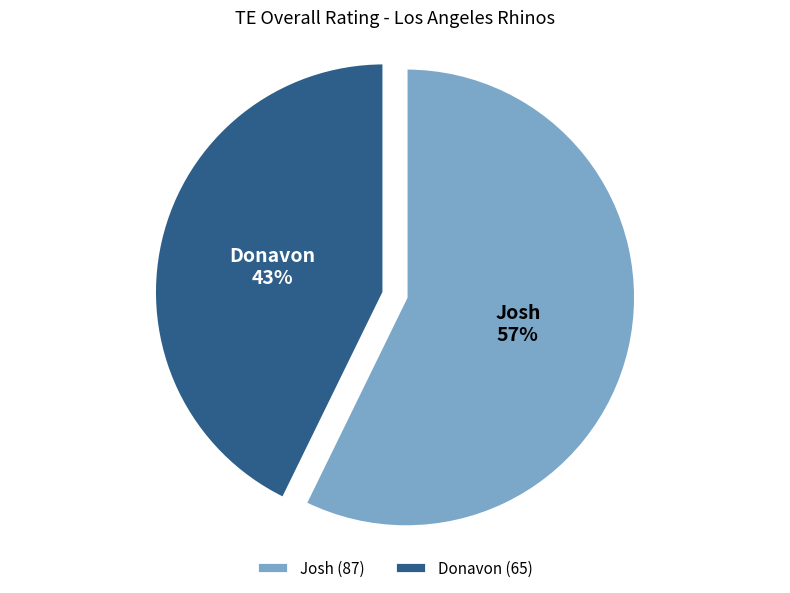

To the nearest percent, what portion does Donavon represent?

43%